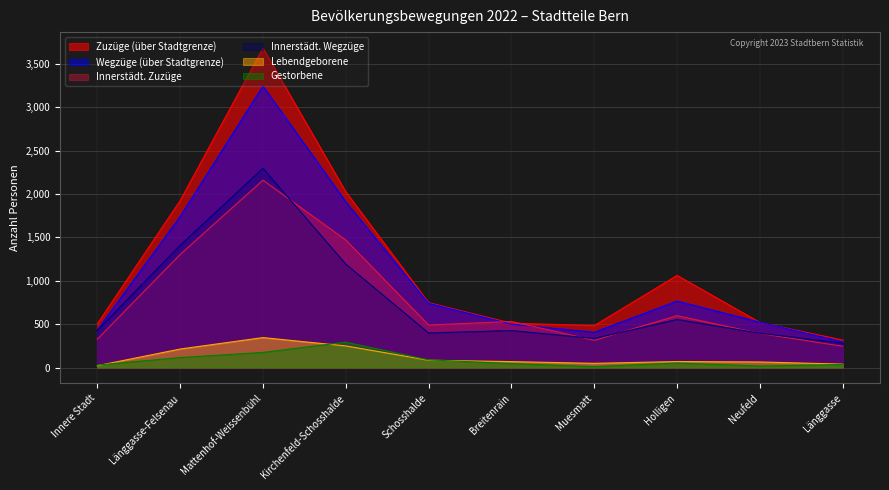

At which category does Gestorbene reach its first local peak?

Kirchenfeld-Schosshalde